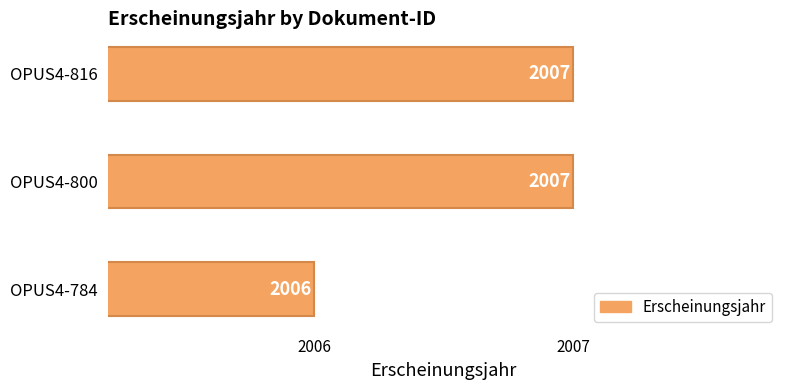

What is the maximum value shown in the chart?

2007